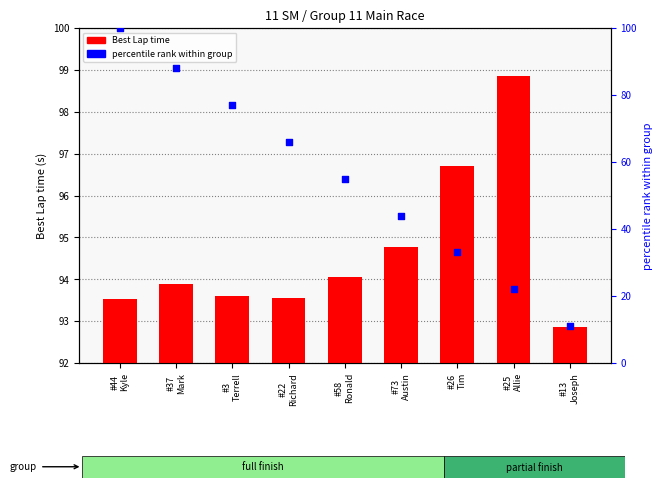

Which series contains the highest Y value?

percentile rank within group